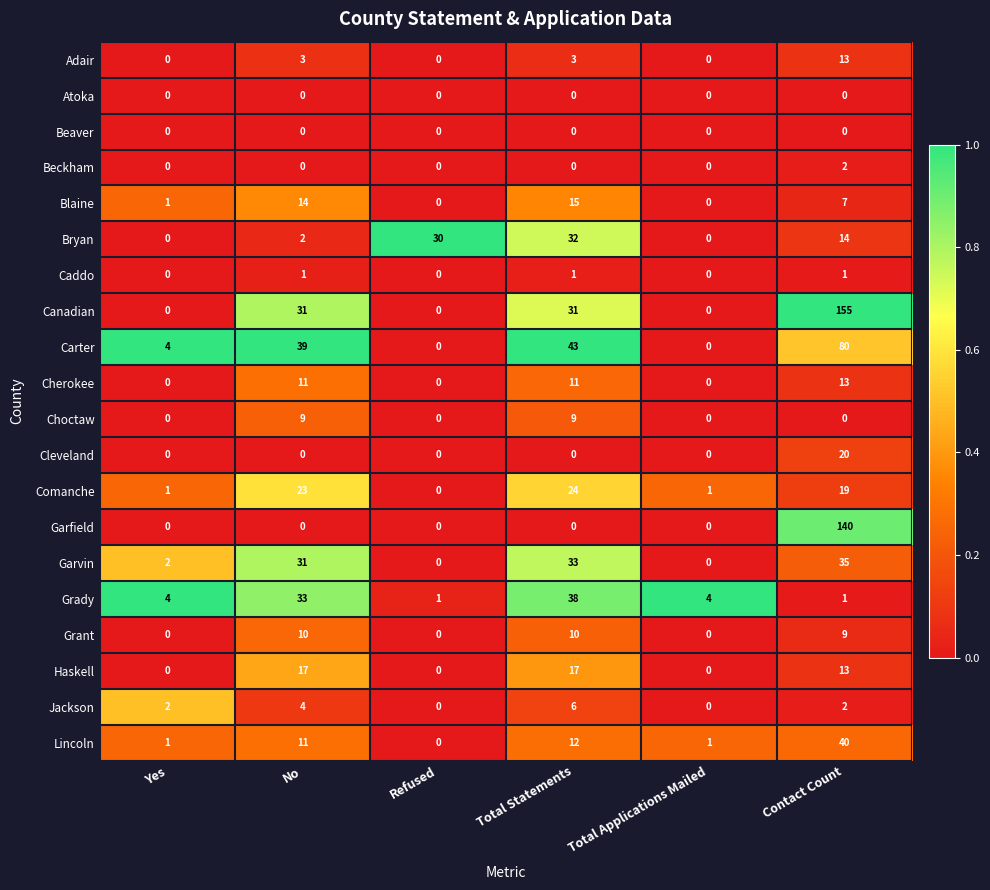

Where is Carter nearest to the value 40?

No